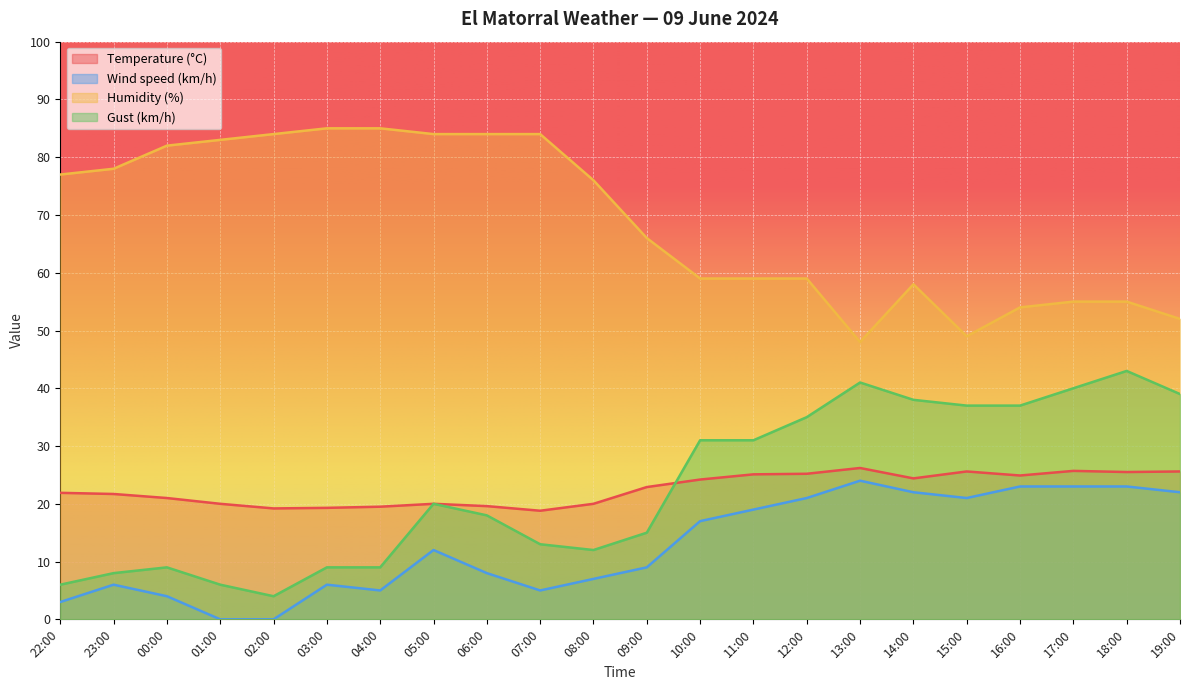

Where is the first local minimum for Gust (km/h)?

02:00